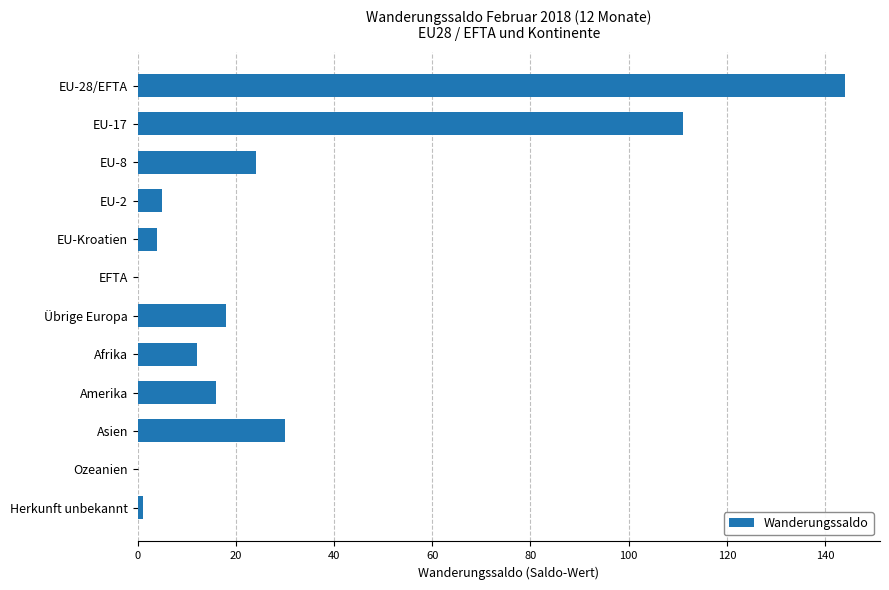

True or false: the data shows 10 at Amerika.

False